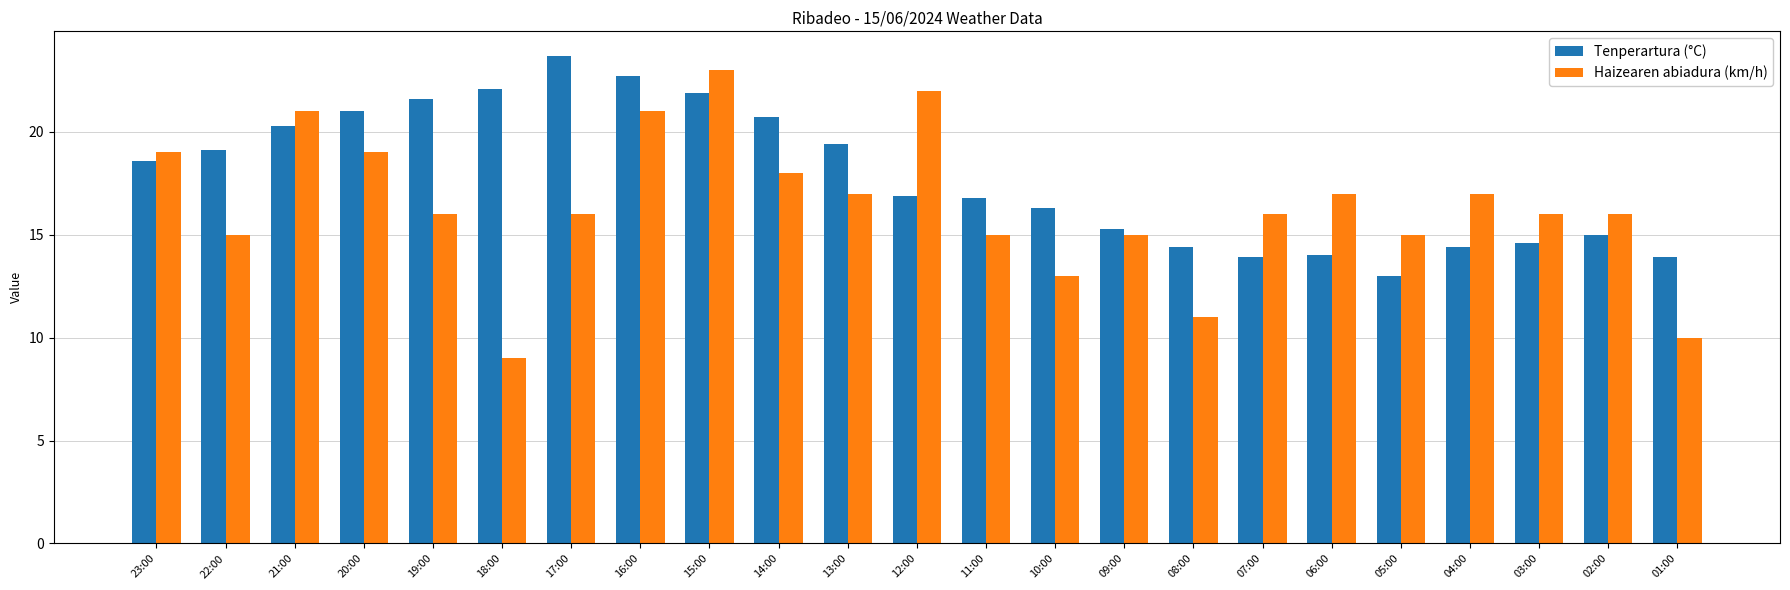

Reading left to right, what are all the values shown in this chart?

Tenperartura (°C): 23:00=18.6	22:00=19.1	21:00=20.3	20:00=21.0	19:00=21.6	18:00=22.1	17:00=23.7	16:00=22.7	15:00=21.9	14:00=20.7	13:00=19.4	12:00=16.9	11:00=16.8	10:00=16.3	09:00=15.3	08:00=14.4	07:00=13.9	06:00=14.0	05:00=13.0	04:00=14.4	03:00=14.6	02:00=15.0	01:00=13.9
Haizearen abiadura (km/h): 23:00=19.0	22:00=15.0	21:00=21.0	20:00=19.0	19:00=16.0	18:00=9.0	17:00=16.0	16:00=21.0	15:00=23.0	14:00=18.0	13:00=17.0	12:00=22.0	11:00=15.0	10:00=13.0	09:00=15.0	08:00=11.0	07:00=16.0	06:00=17.0	05:00=15.0	04:00=17.0	03:00=16.0	02:00=16.0	01:00=10.0